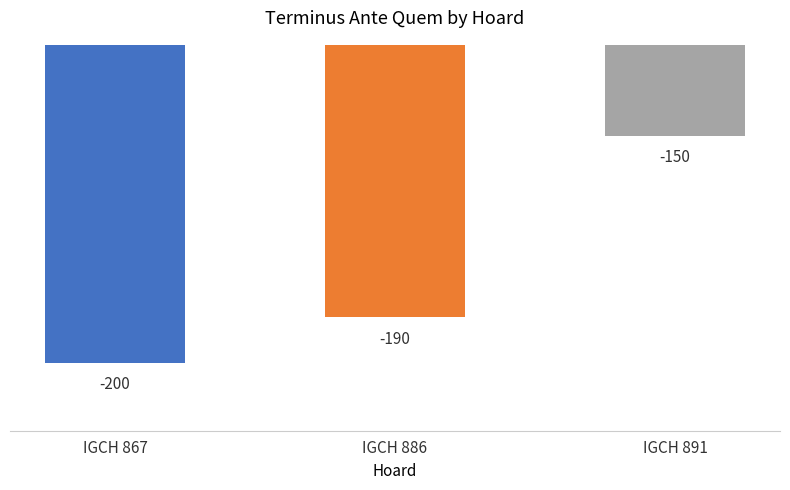

Reading right to left, what are all the values shown in this chart?

IGCH 891=-150	IGCH 886=-190	IGCH 867=-200